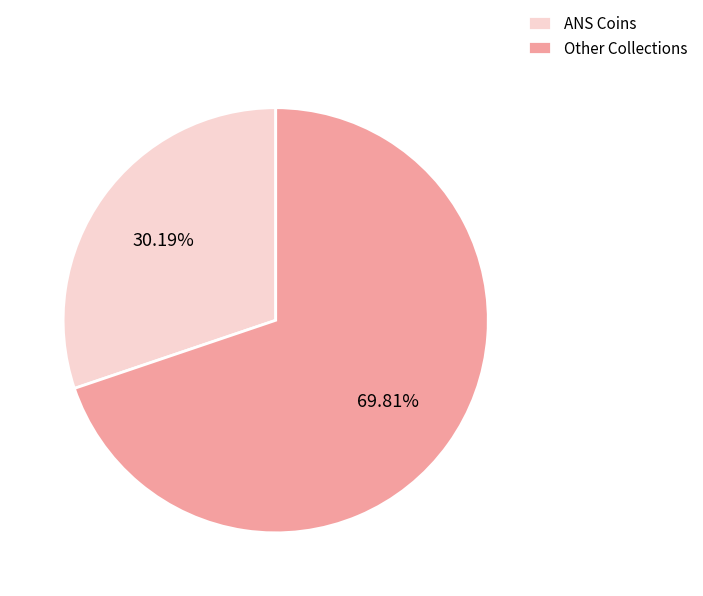

To the nearest percent, what is the difference between the largest and smallest slice percentages?

40%